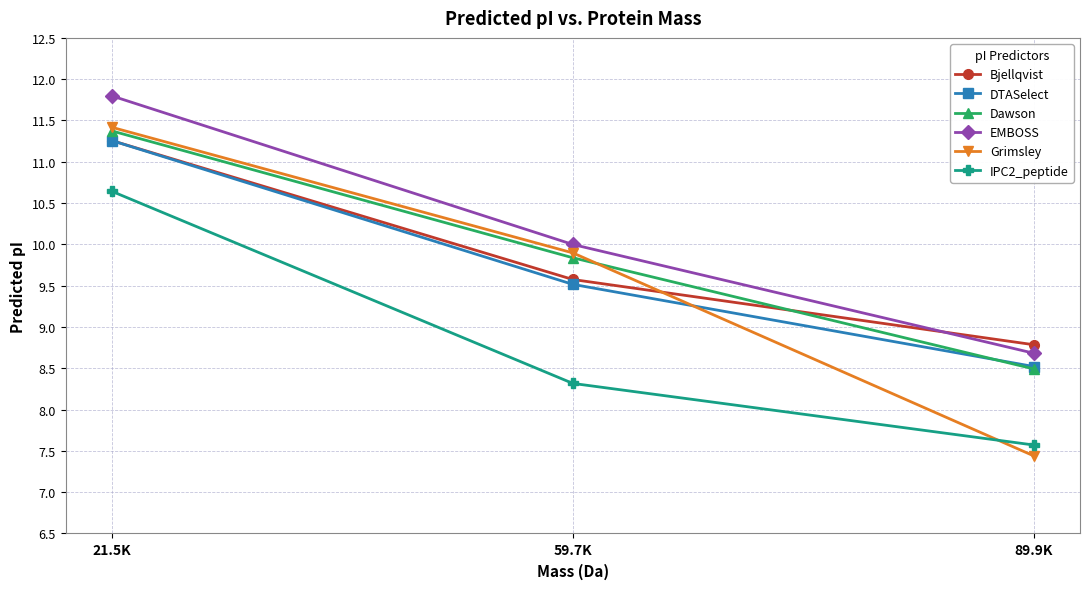

At which category is the sum across all series the highest?

21.5K